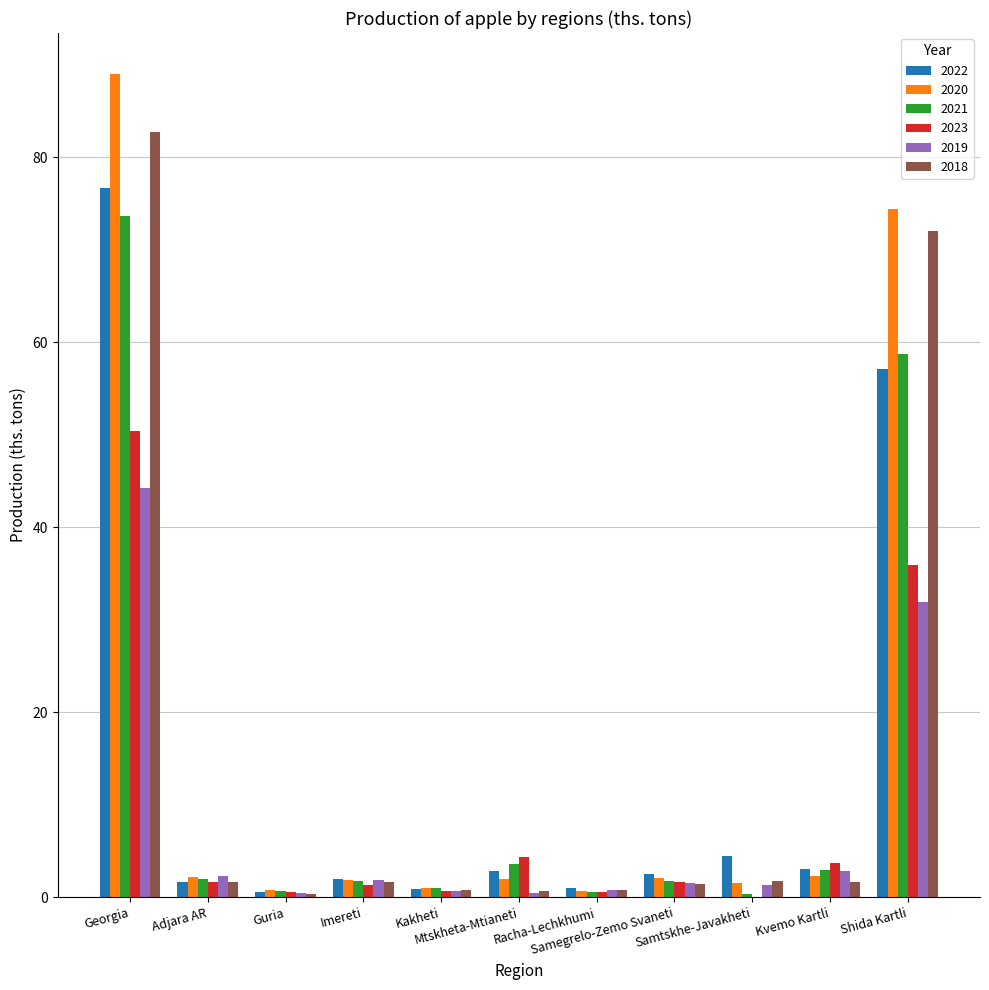

What is the maximum value shown in the chart?

89.0